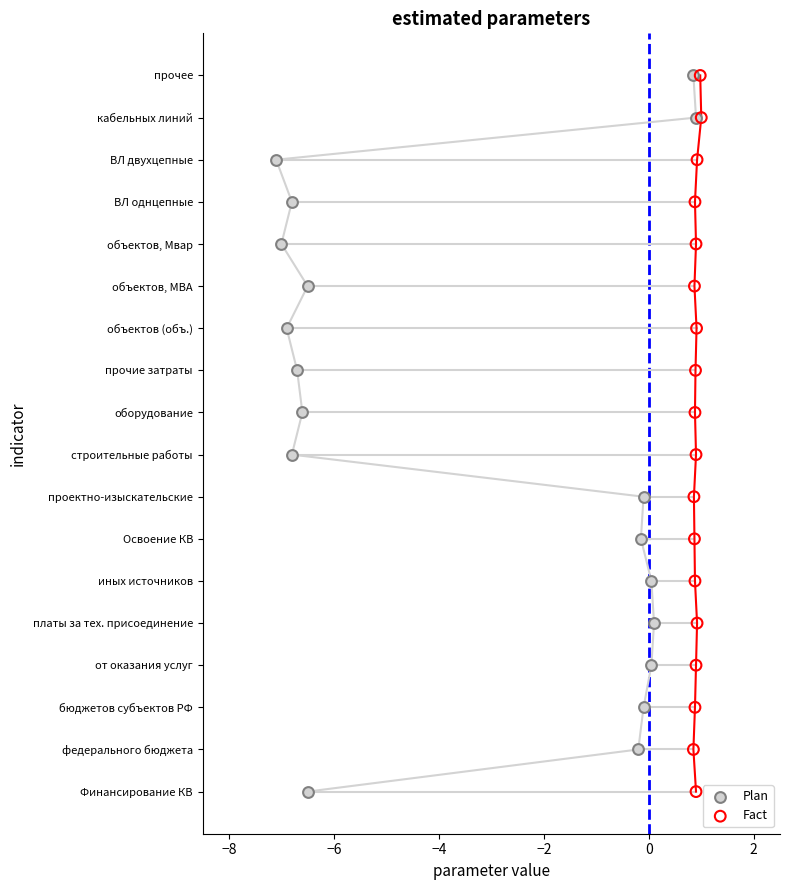

What are all the series names shown in the legend?

Plan, Fact